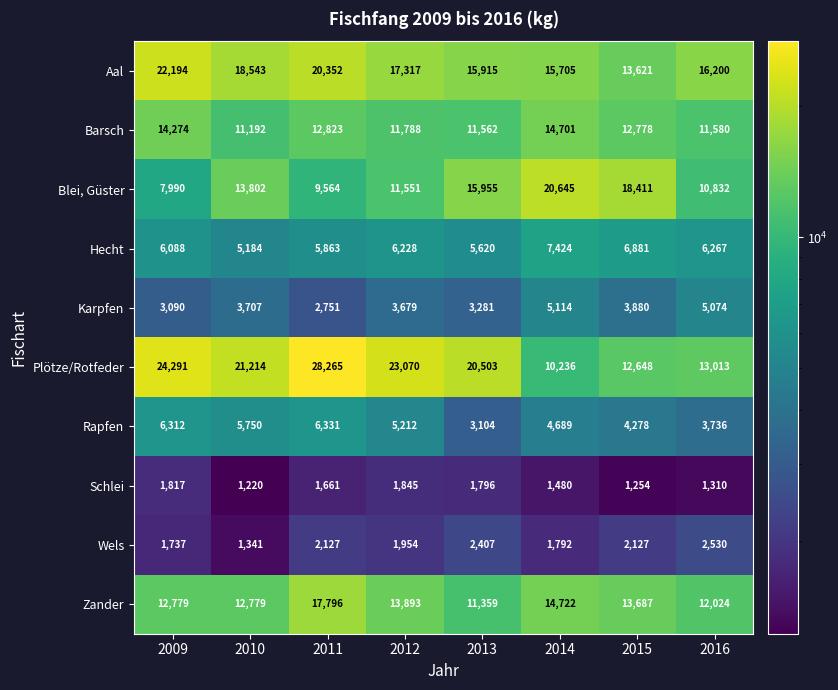

The value of Wels at 2012 is 1954. True or false?

True